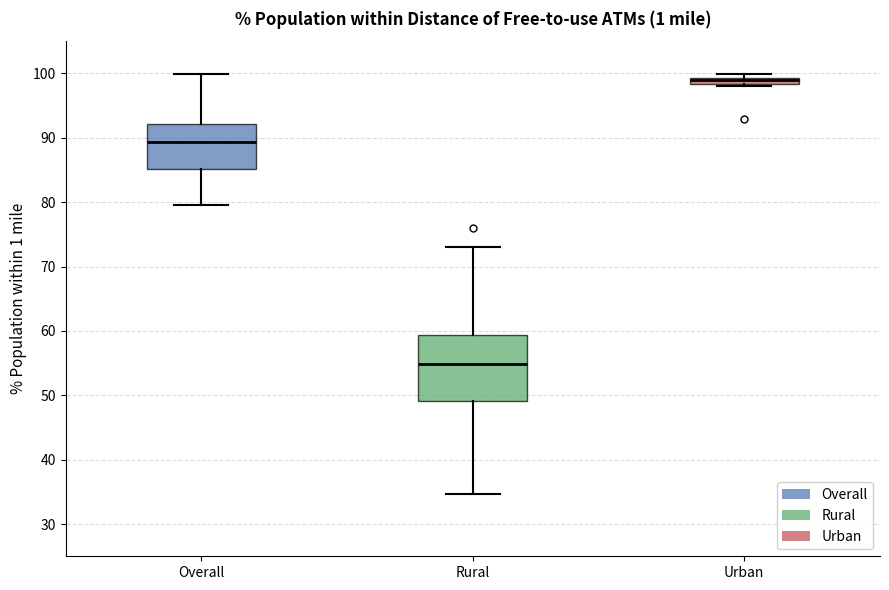

Which box is the tallest, from its lower edge to its upper edge?

Rural